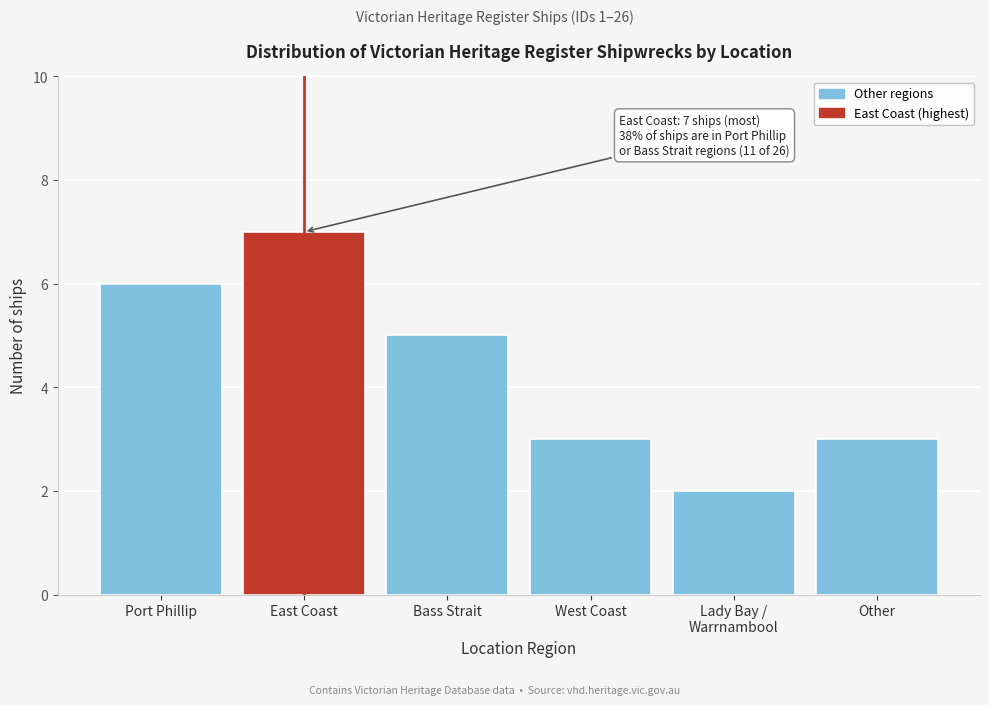

Reading left to right, transcribe all the data shown in this chart.

6	7	5	3	2	3